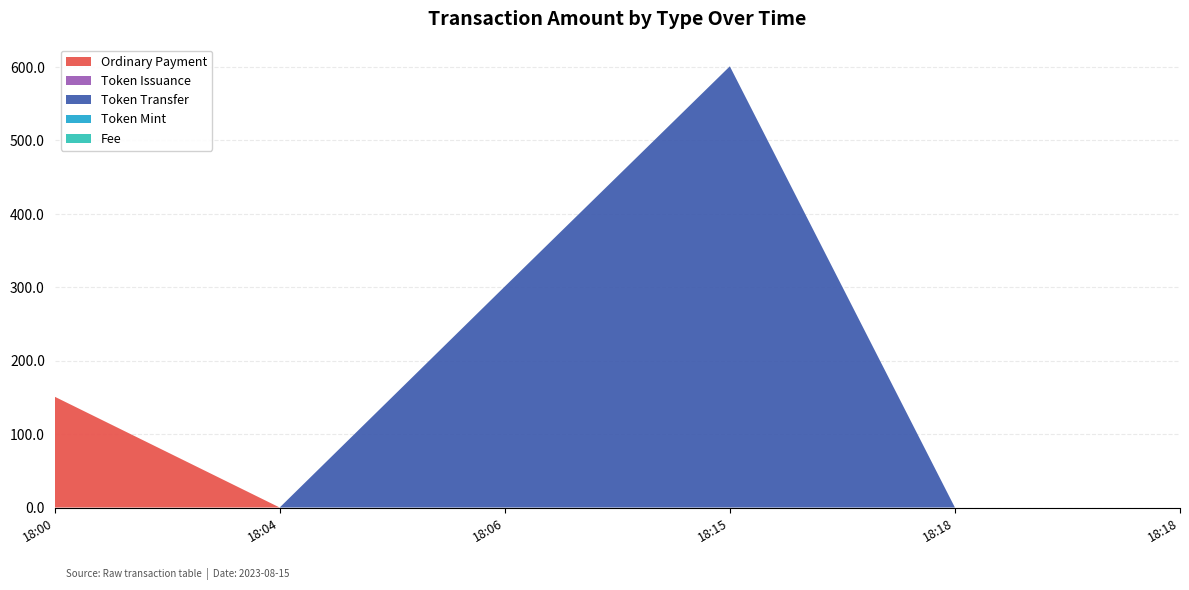

Reading left to right, extract all data points from this chart.

Ordinary Payment: 151.0	0.0	0.0	0.0	0.0	0.0
Token Issuance: 0.0	0.0	0.0	0.0	0.0	0.0
Token Transfer: 0.0	0.0	301.0	601.0	0.0	0.0
Token Mint: 0.0	0.0	0.0	0.0	0.0	0.0
Fee: 0.0	0.0	0.0	0.0	0.0	0.0